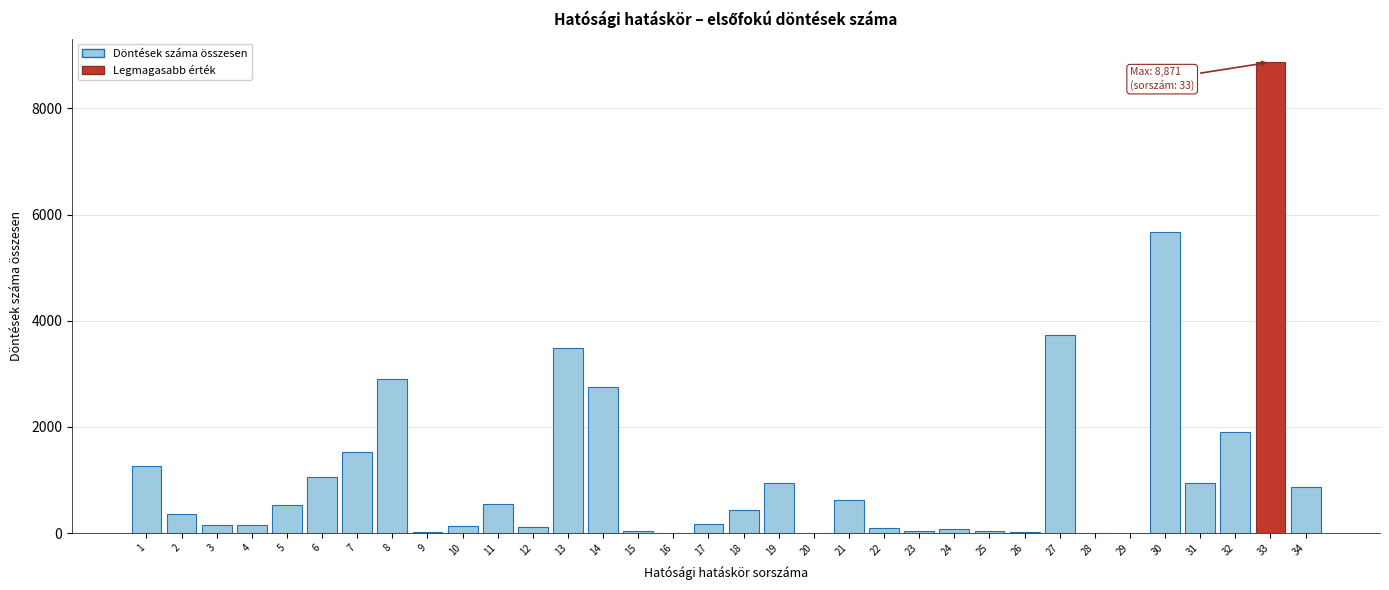

Is it true that the value at 11 is 224?

False